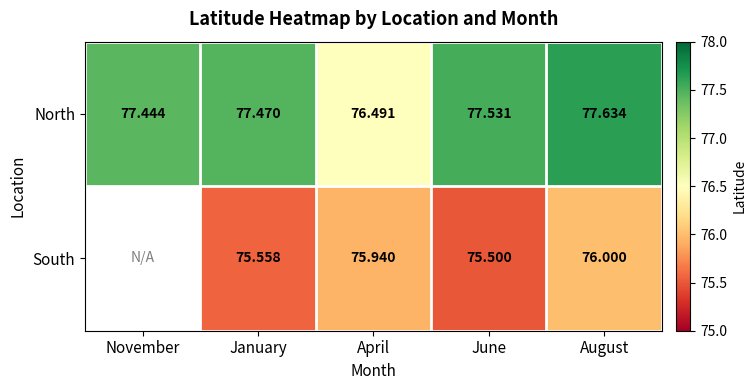

Rank the series at June from highest to lowest value.

North, South